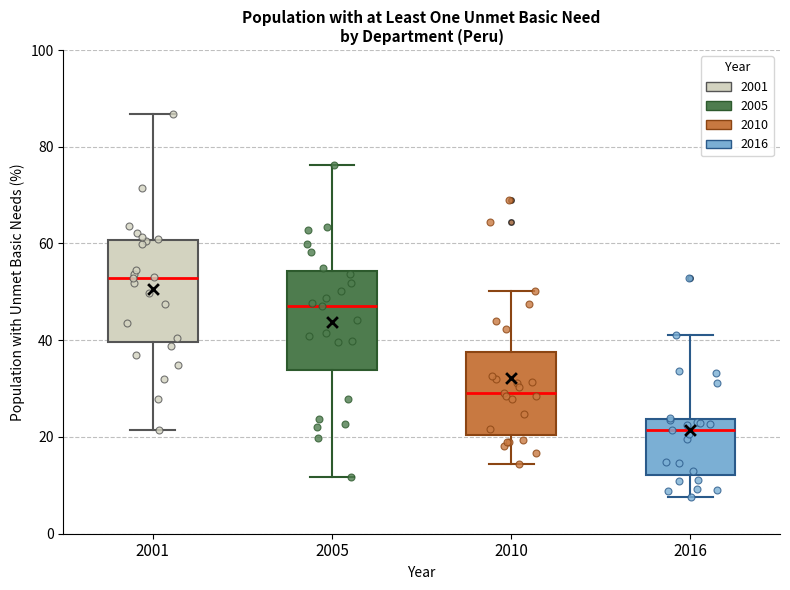

Reading left to right, transcribe this box plot: for each box, give where its median line is, the range the box spans, and where its two whiskers end, as read against the y-axis. The values are not printed on the chart, so give them approximately, as read against the axis.

2001: median 52, box 40 to 60, whiskers 22 to 86
2005: median 48, box 34 to 54, whiskers 12 to 76
2010: median 28, box 20 to 38, whiskers 14 to 50
2016: median 22, box 12 to 24, whiskers 8 to 40